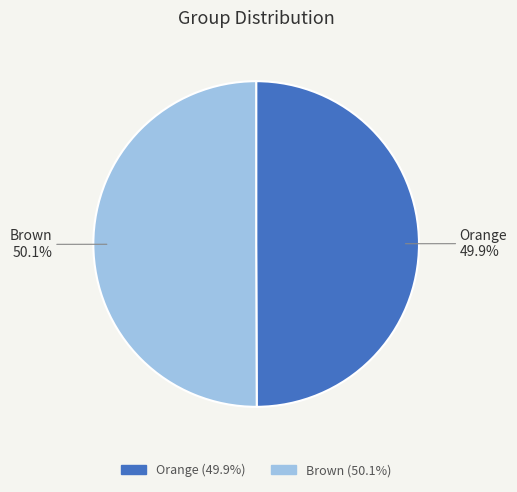

What is the total percentage of Brown and Orange?

100.0%